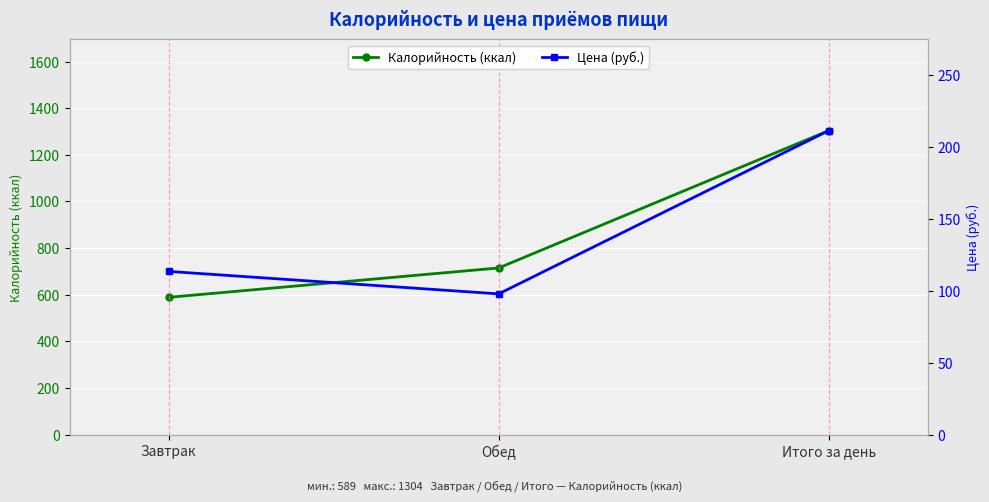

At Завтрак, list the series in order from smallest to largest.

Цена (руб.), Калорийность (ккал)